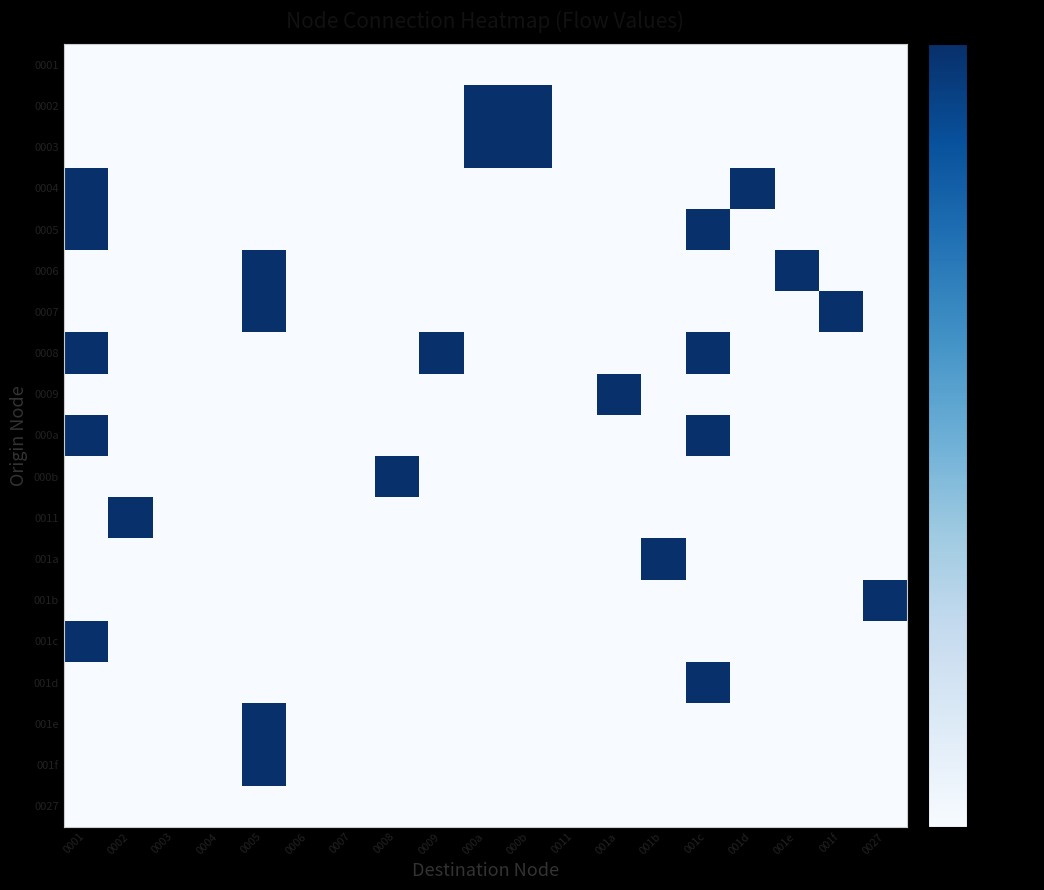

How many categories are shown in the chart?

19